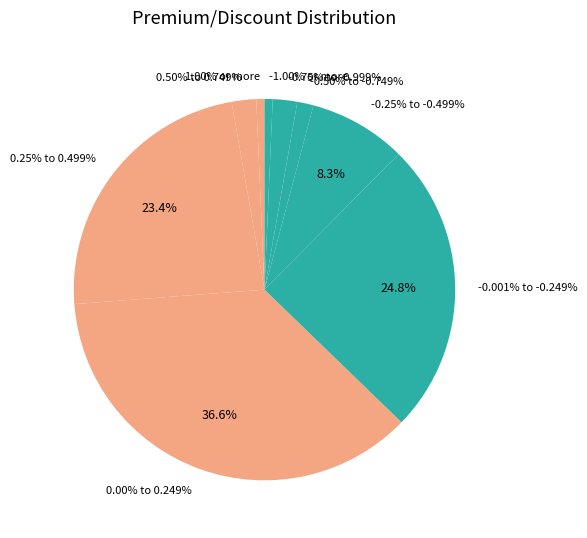

What is the total percentage of 0.25% to 0.499% and 1.00% or more?

24.1%